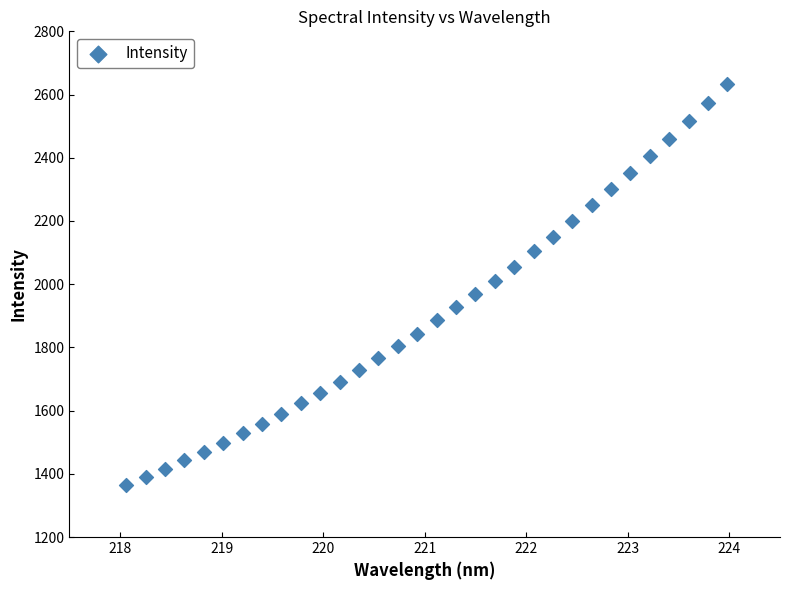

What is the range of Y values (max minus min)?

1268.0